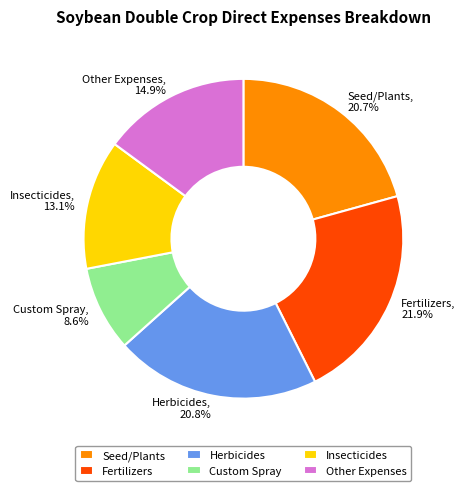

What is the smallest slice in the pie chart?

Custom Spray